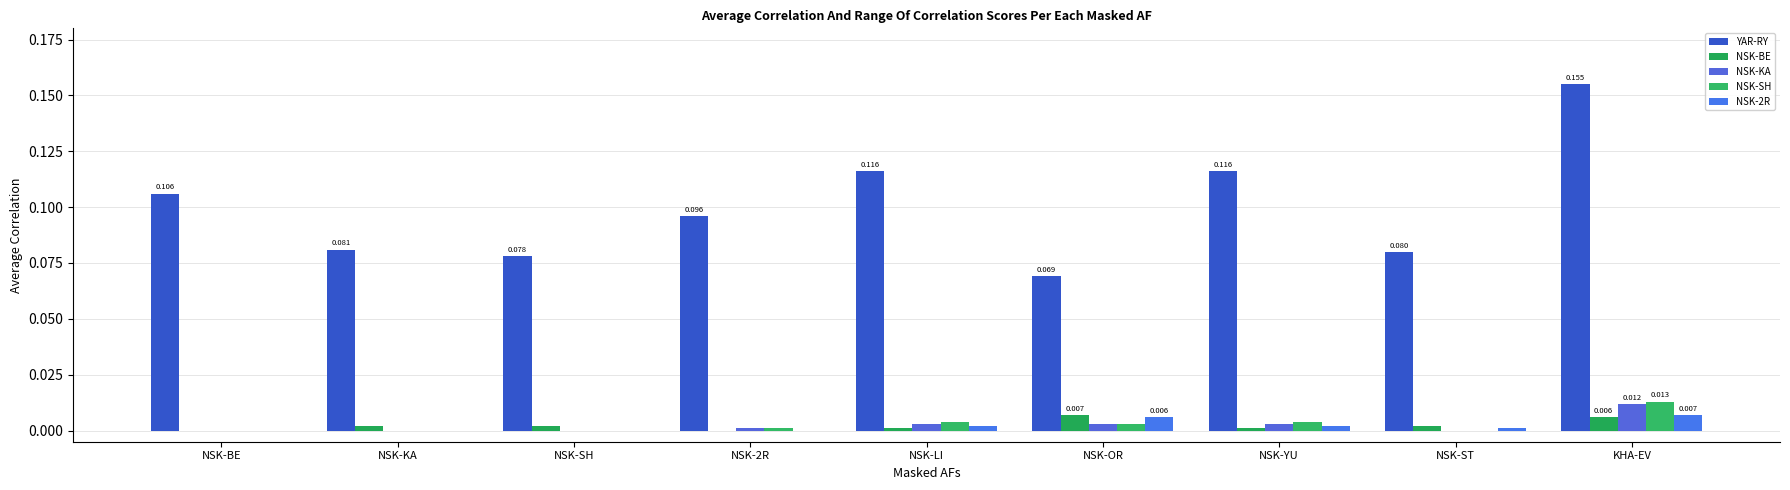

True or false: YAR-RY has a value of 0.0 at NSK-YU.

False